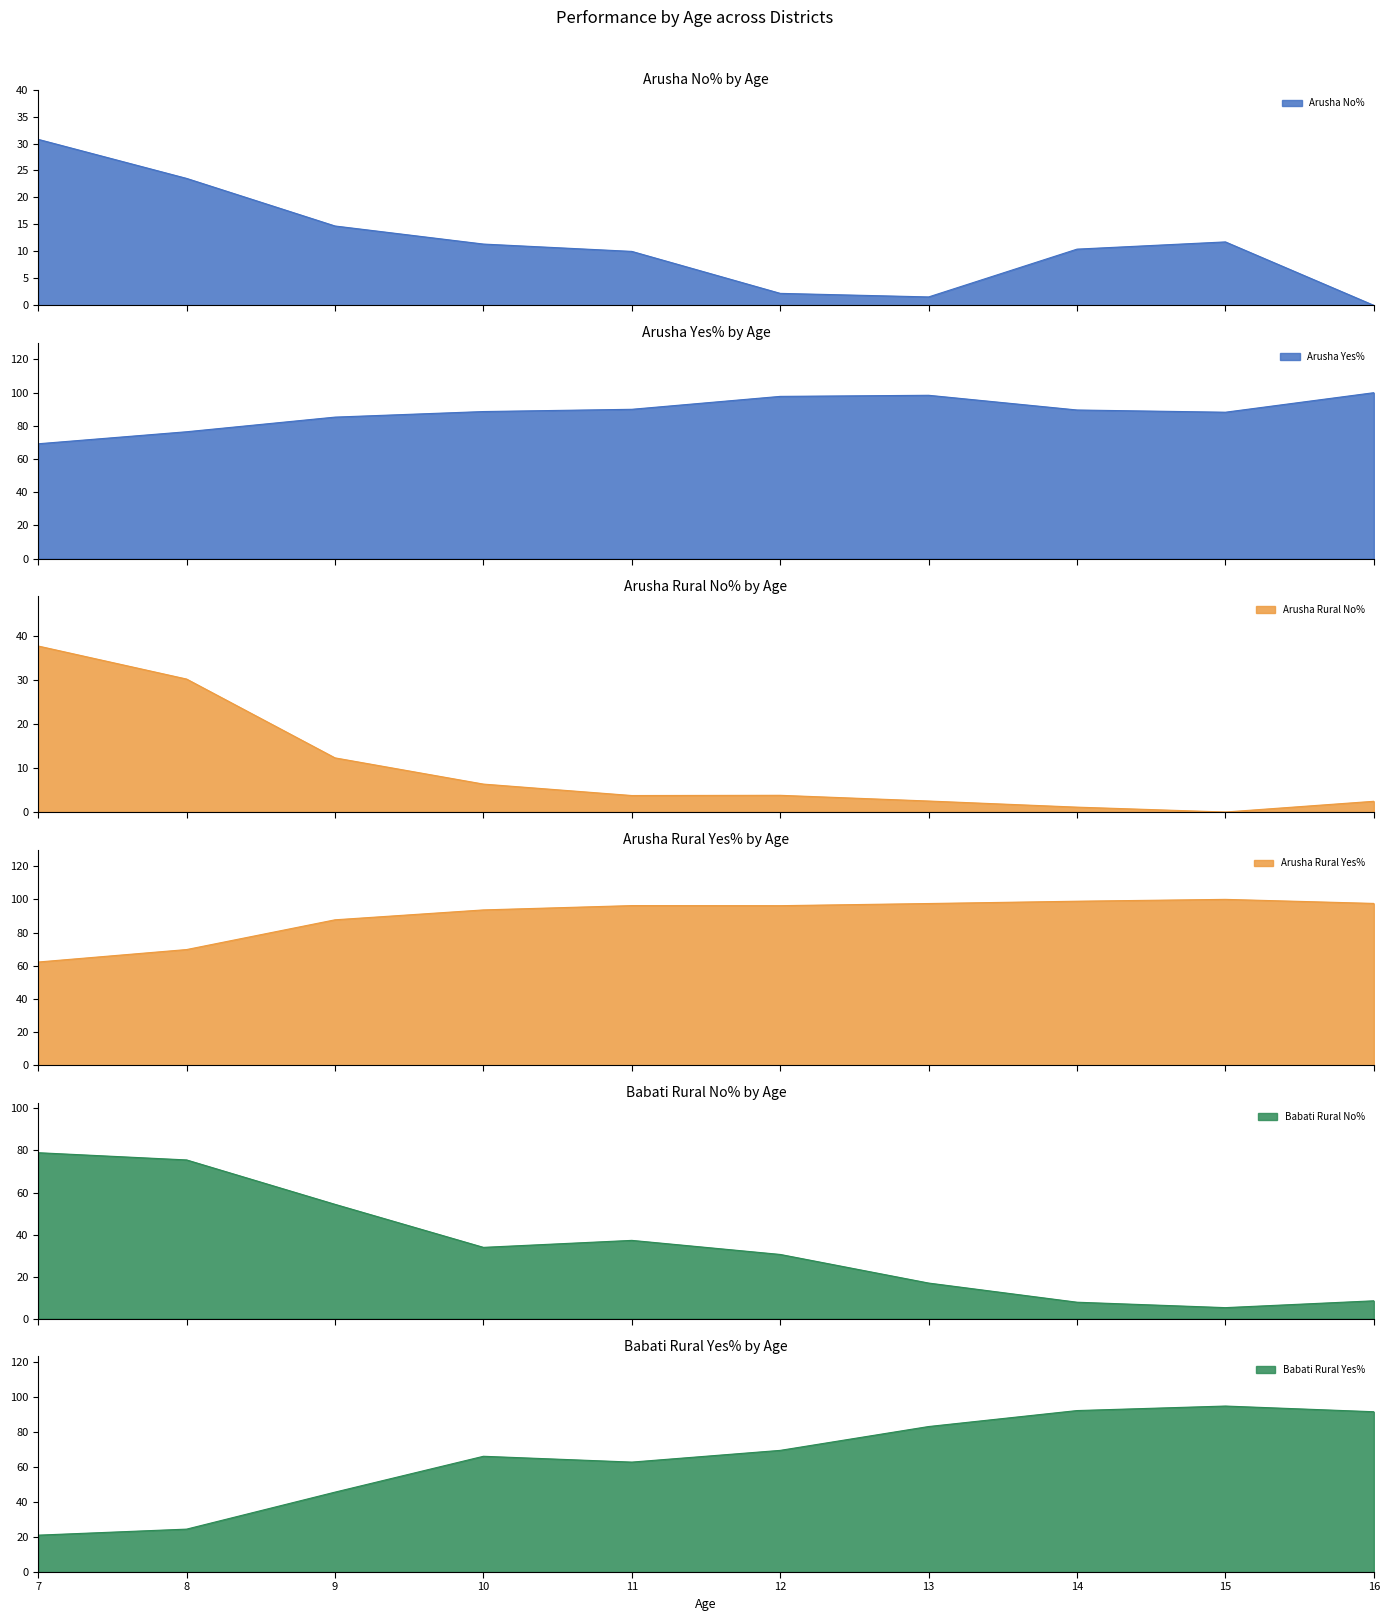

What is the value of the Arusha Rural No% point at the 3rd from the left?

87.7